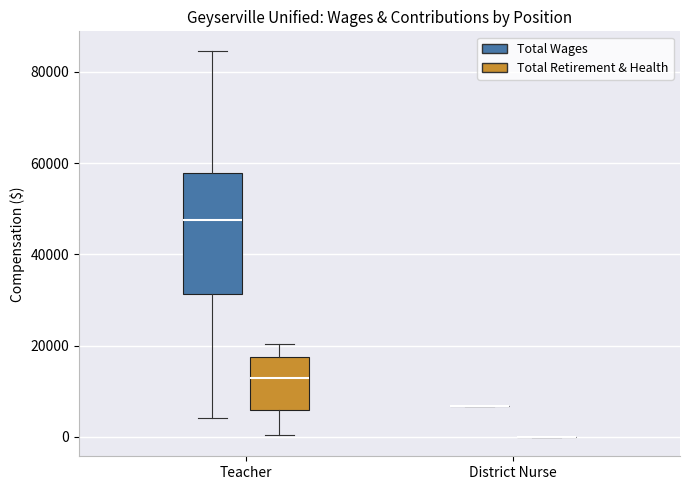

Comparing the boxes themselves (not the whiskers), which one is the tallest?

Teacher (Total Wages)